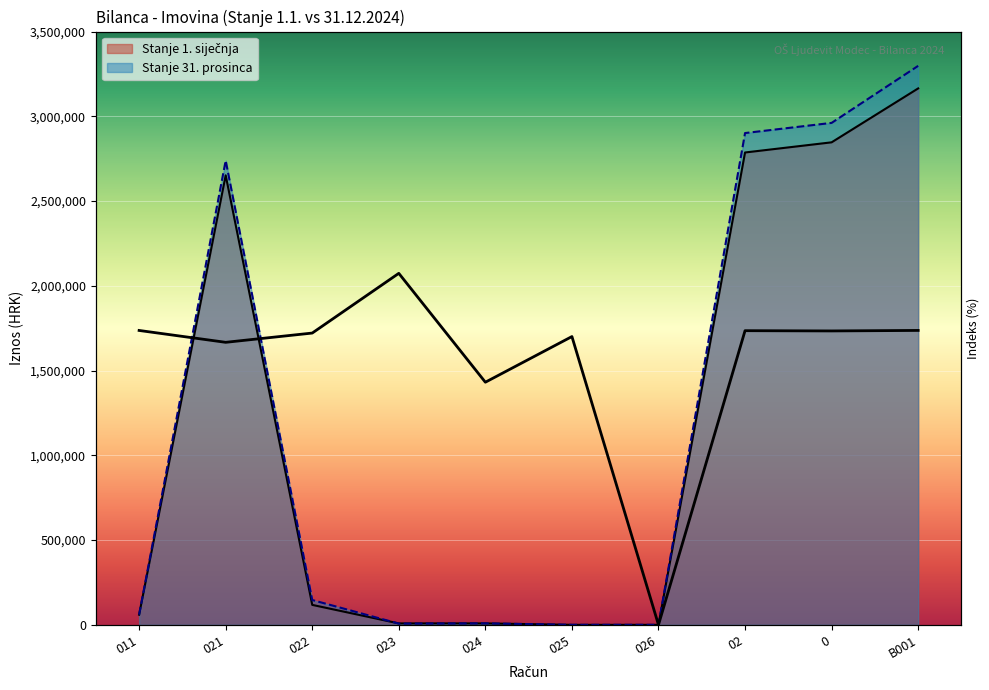

What is the greatest value displayed?

3297596.4